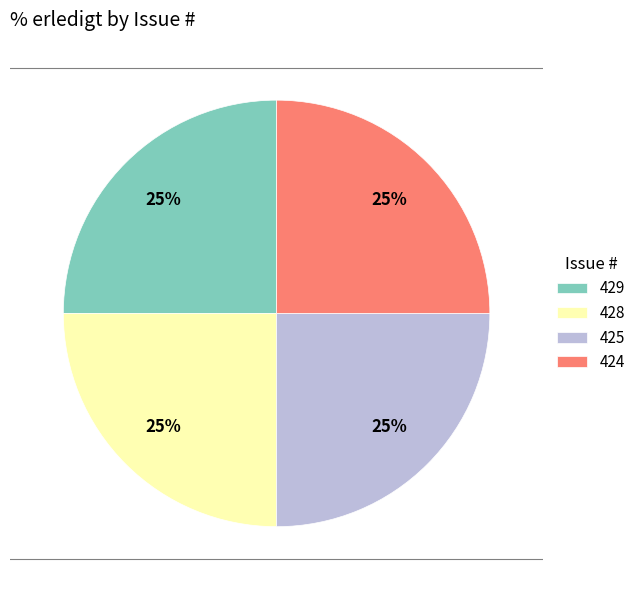

To the nearest percent, what portion does 424 represent?

25%